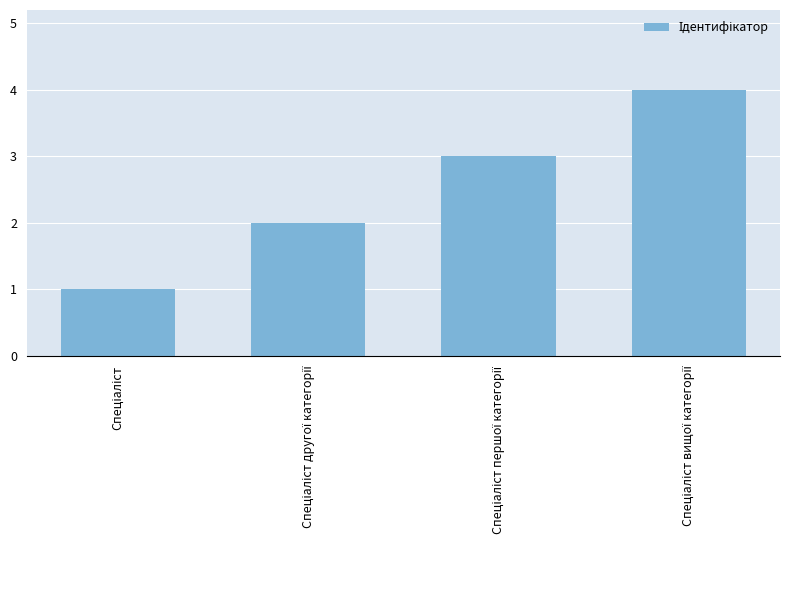

What is the difference between the second highest and second lowest values?

1